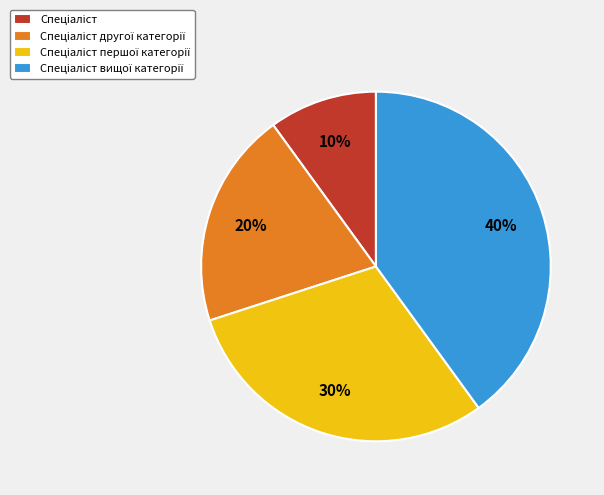

Is there a majority slice in this chart?

No